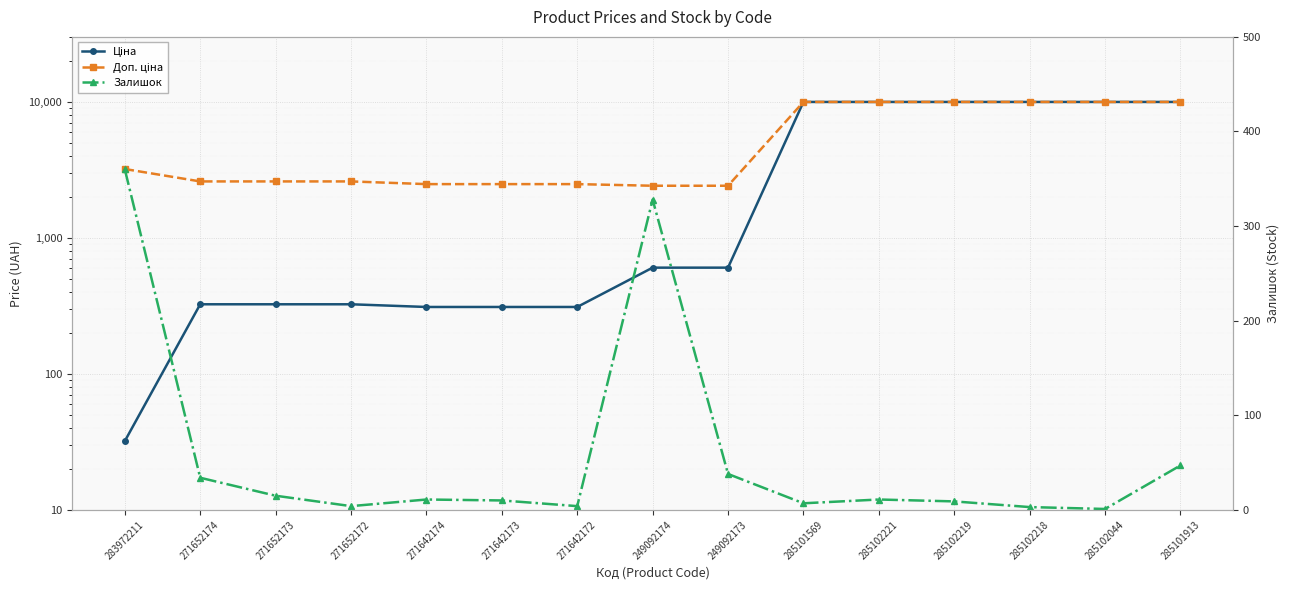

How many values in the Доп. ціна series are below 2598?

5